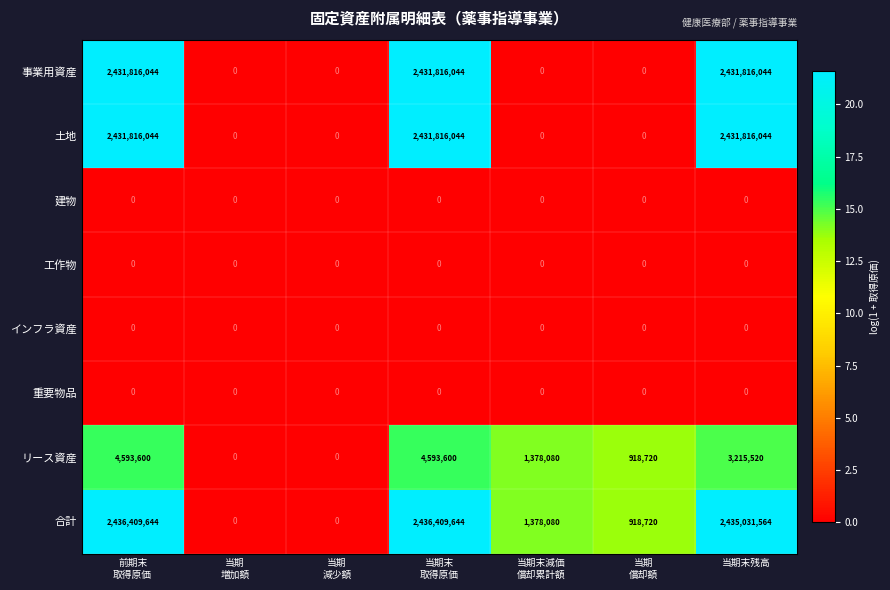

Which series has the largest range (max minus min)?

合計